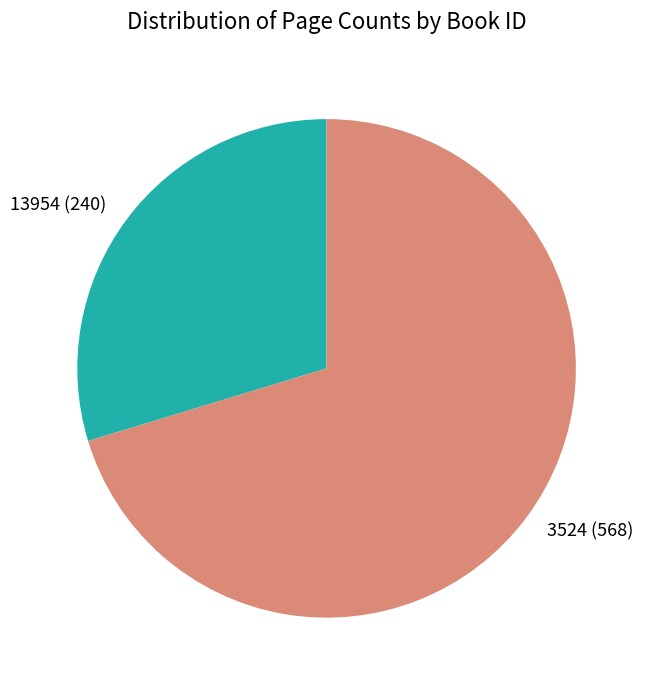

Between 13954 (240) and 3524 (568), which is larger?

3524 (568)